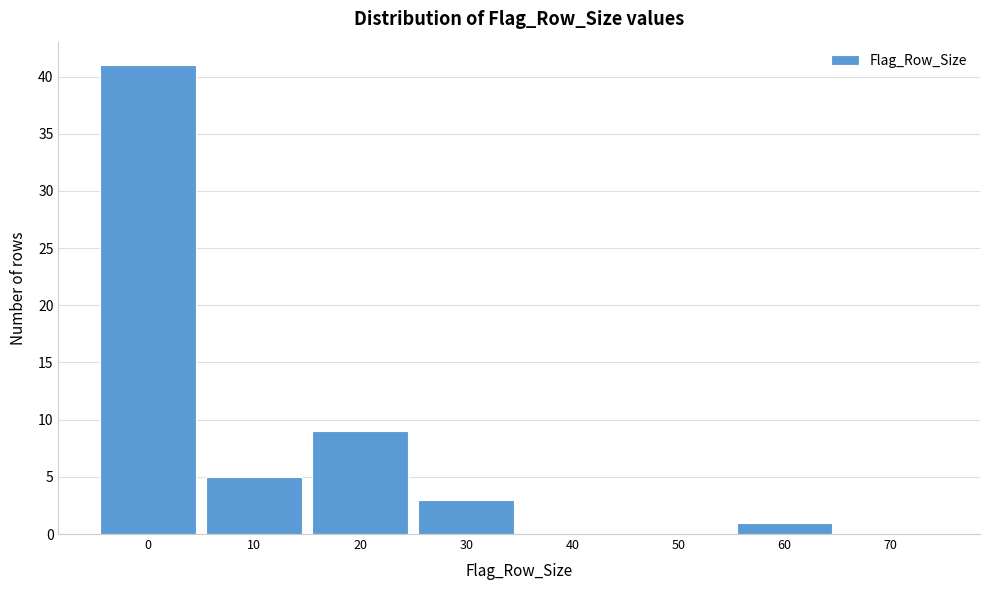

Reading right to left, list all the values displayed in this chart.

70=0	60=1	50=0	40=0	30=3	20=9	10=5	0=41